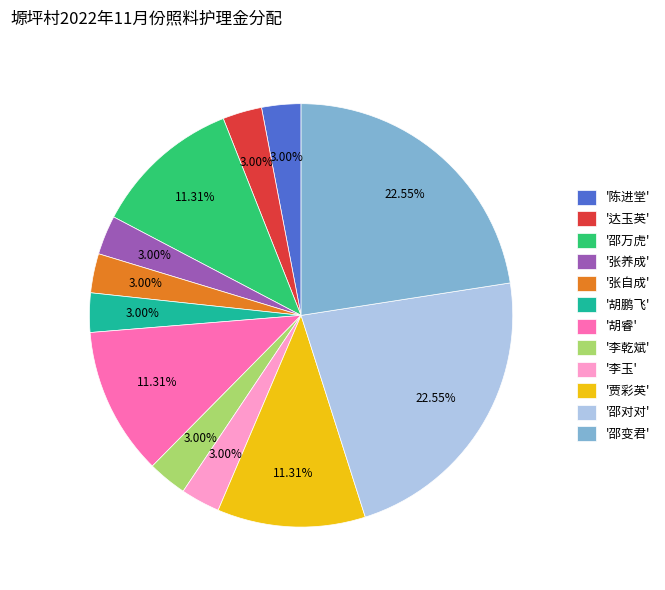

Does any single category account for the majority?

No